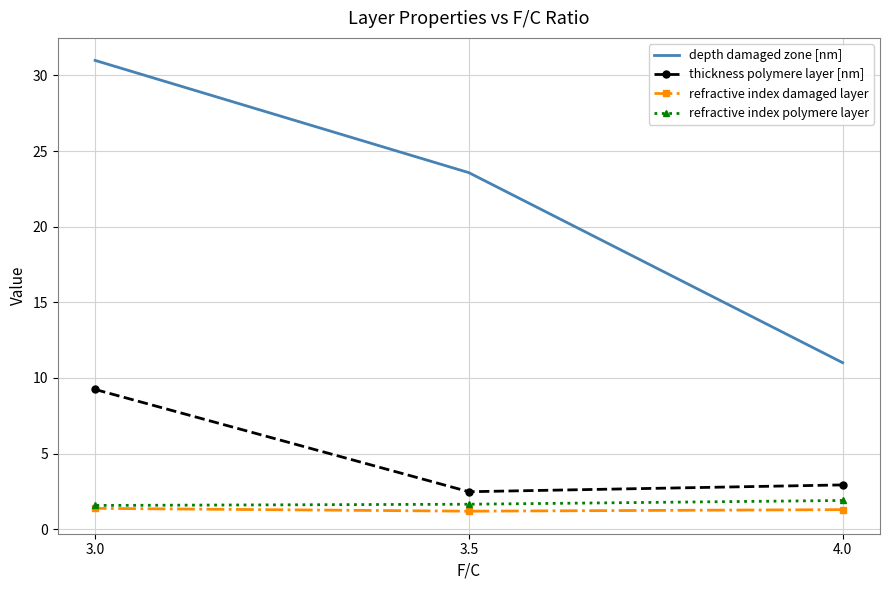

At how many categories does at least one series exceed 28?

1